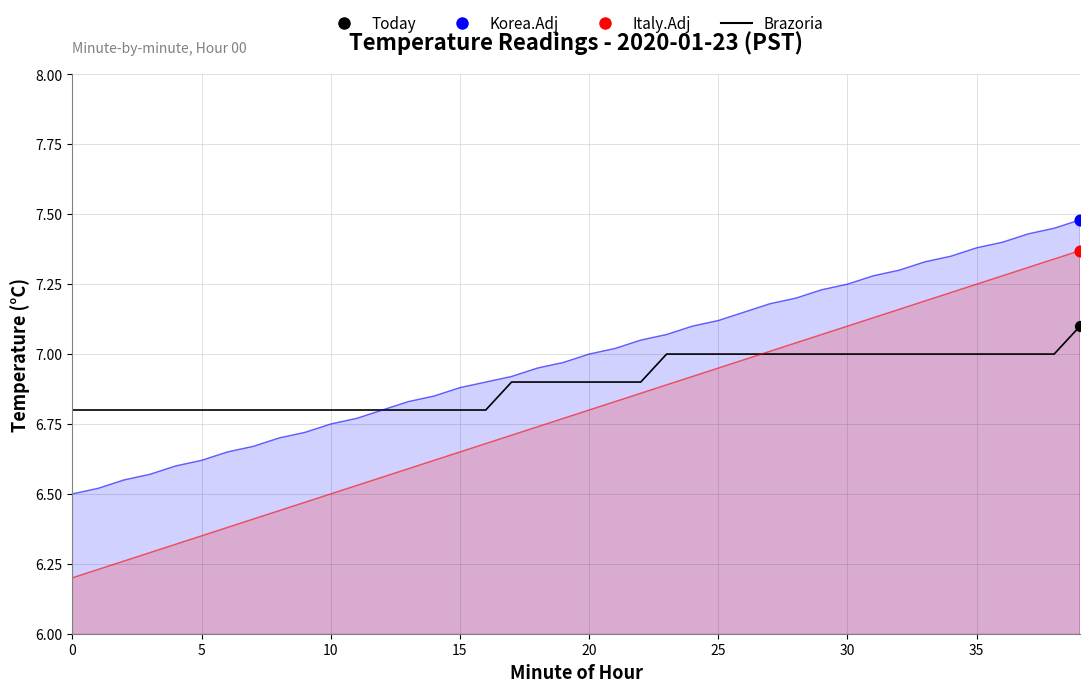

Is the value of Italy.Adj at 28 greater than the value of Brazoria at 0?

Yes